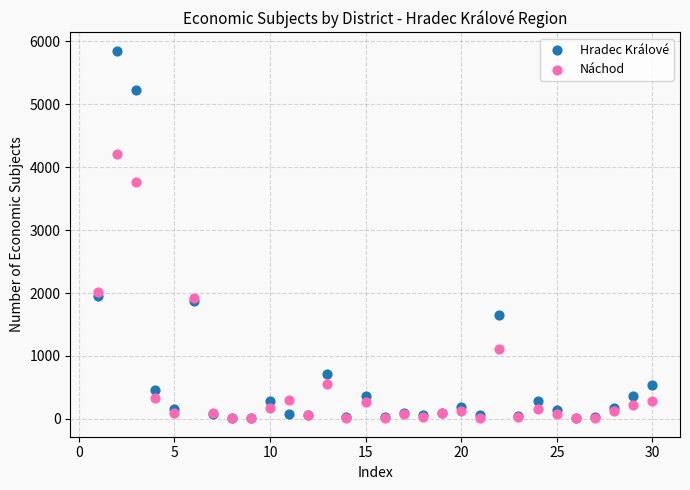

Across all series, what Y value is closest to 2929?

3771